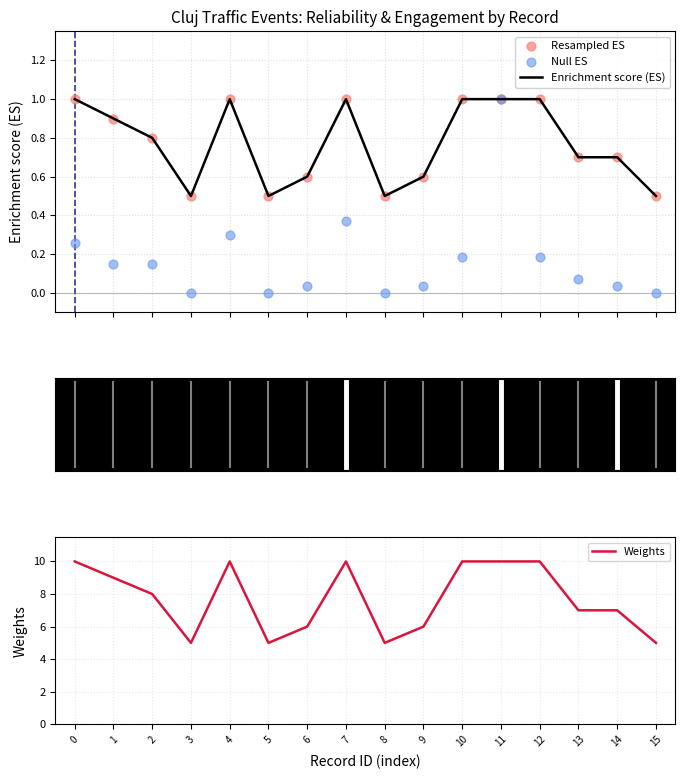

At how many categories does at least one series exceed 4?

16